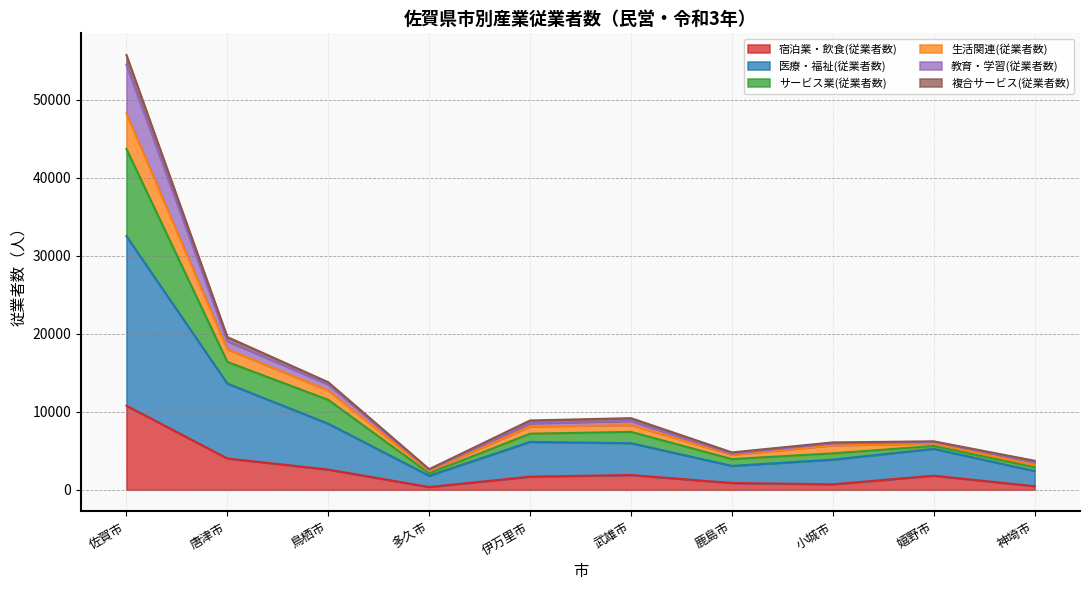

At which category is the sum across all series the highest?

佐賀市